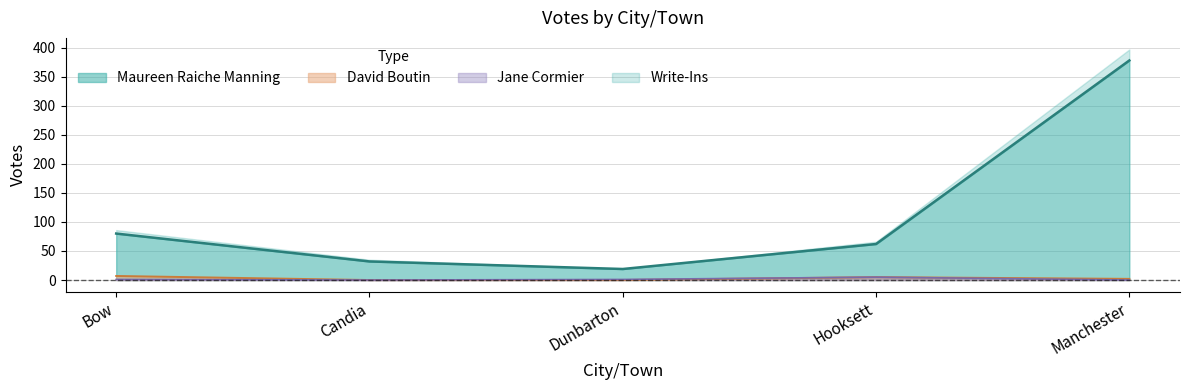

What is the difference between the maximum and minimum values in the Maureen Raiche Manning series?

359